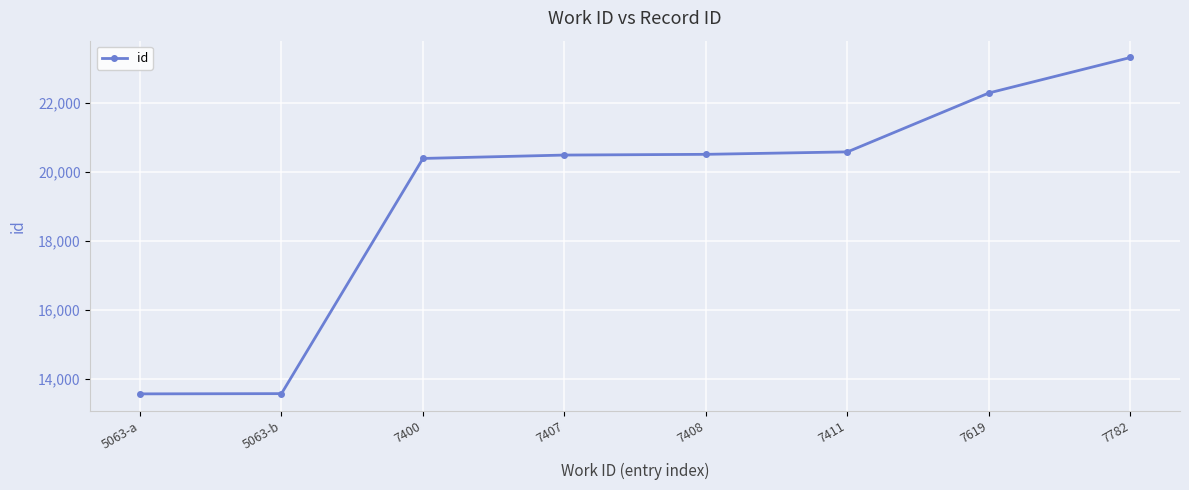

Is it true that the value at 7400 is 20401?

True